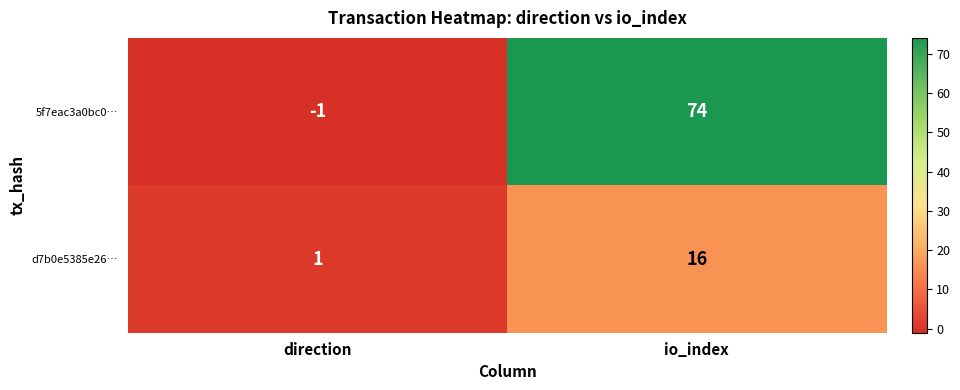

What is the greatest value displayed?

74